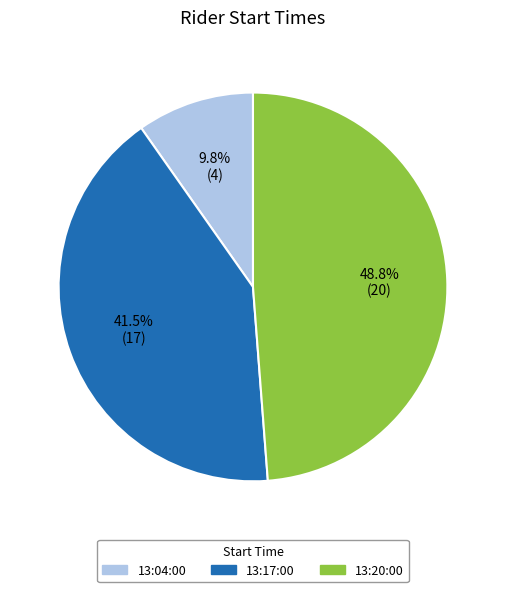

To the nearest percent, what is the difference between the largest and smallest slice percentages?

39%